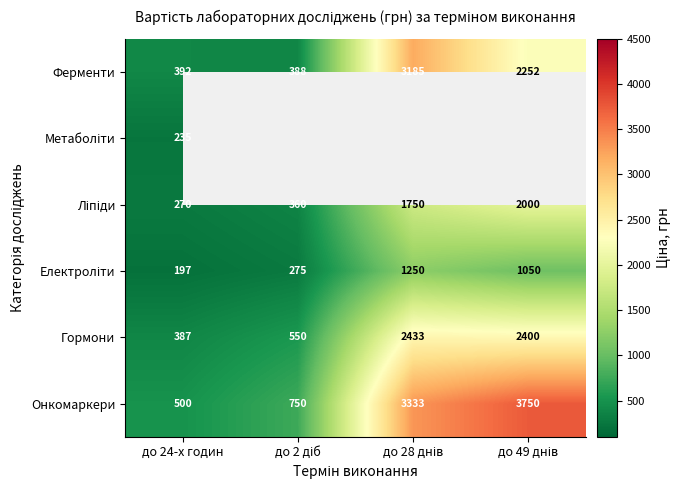

Which category has the highest value across all series?

до 49 днів